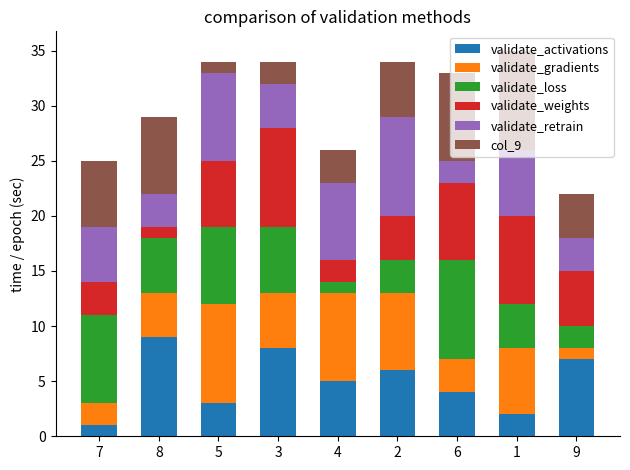

What is the highest value of the validate_activations series?

9